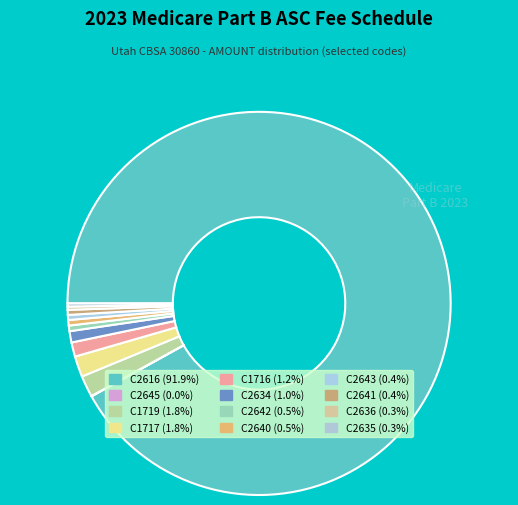

To the nearest percent, what is the difference between the largest and smallest slice percentages?

92%